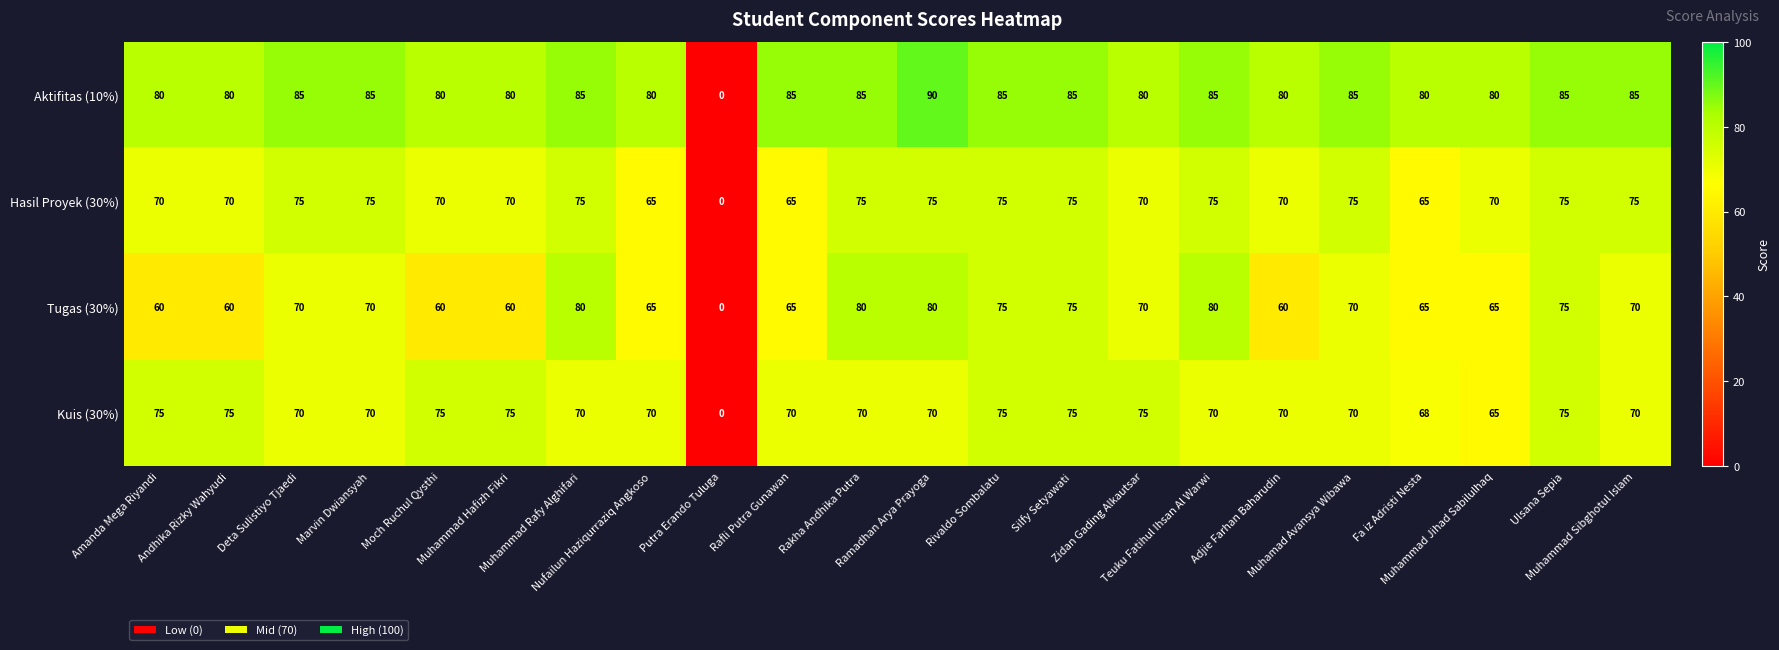

What is the sum of all Kuis (30%) values?

1503